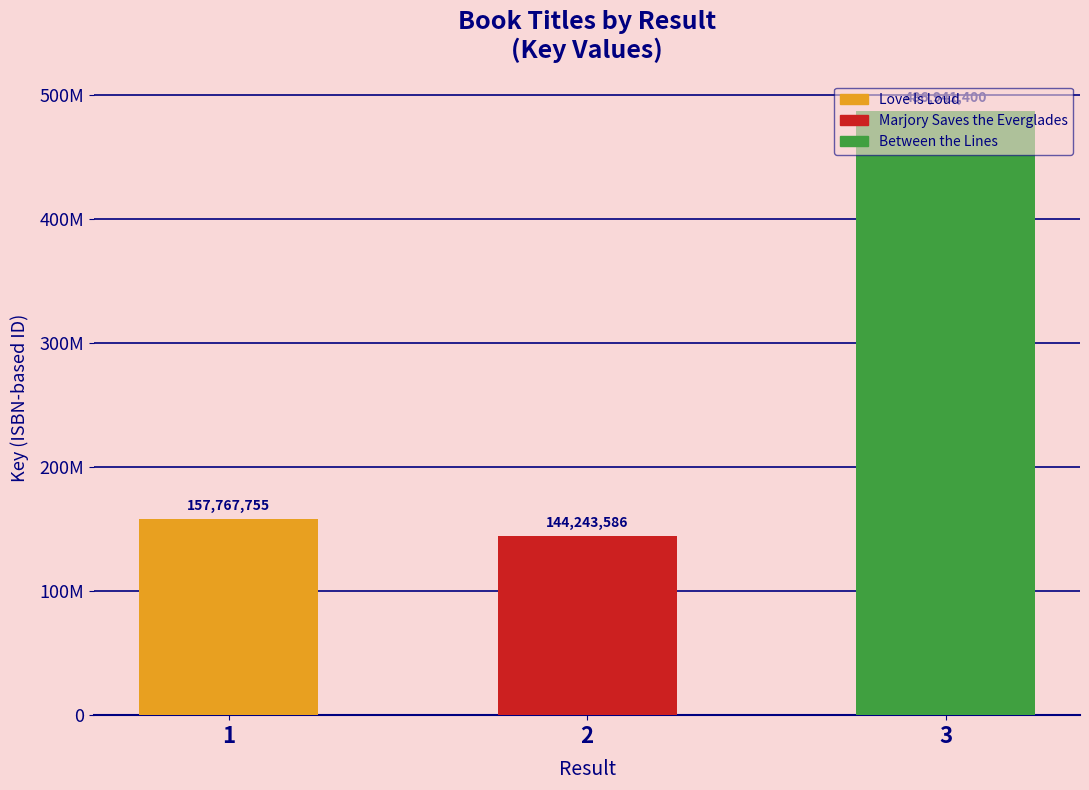

How many bars are there in total?

3